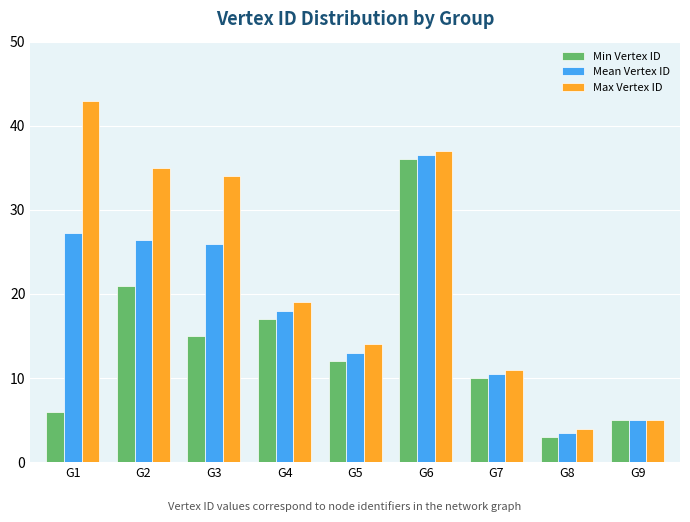

Rank the series at G5 from lowest to highest value.

Min Vertex ID, Mean Vertex ID, Max Vertex ID